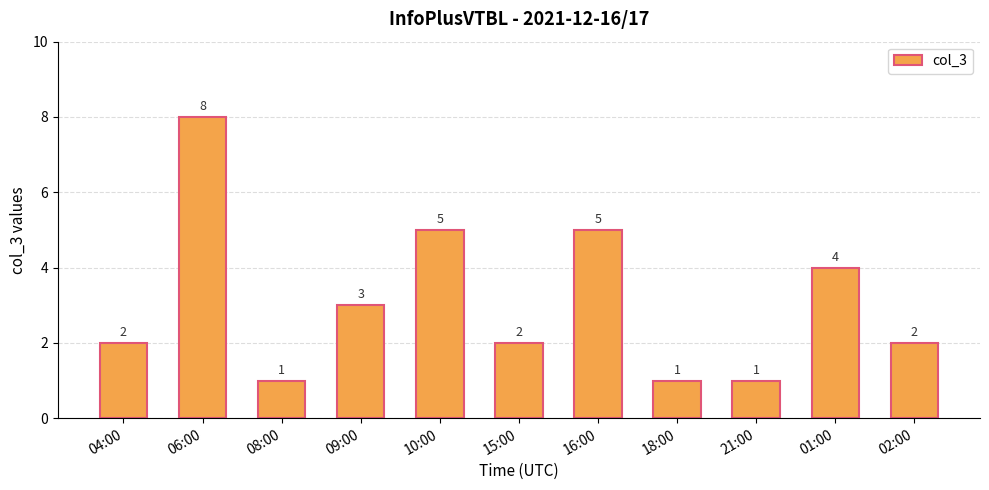

What is the change in value from 08:00 to 10:00?

+4